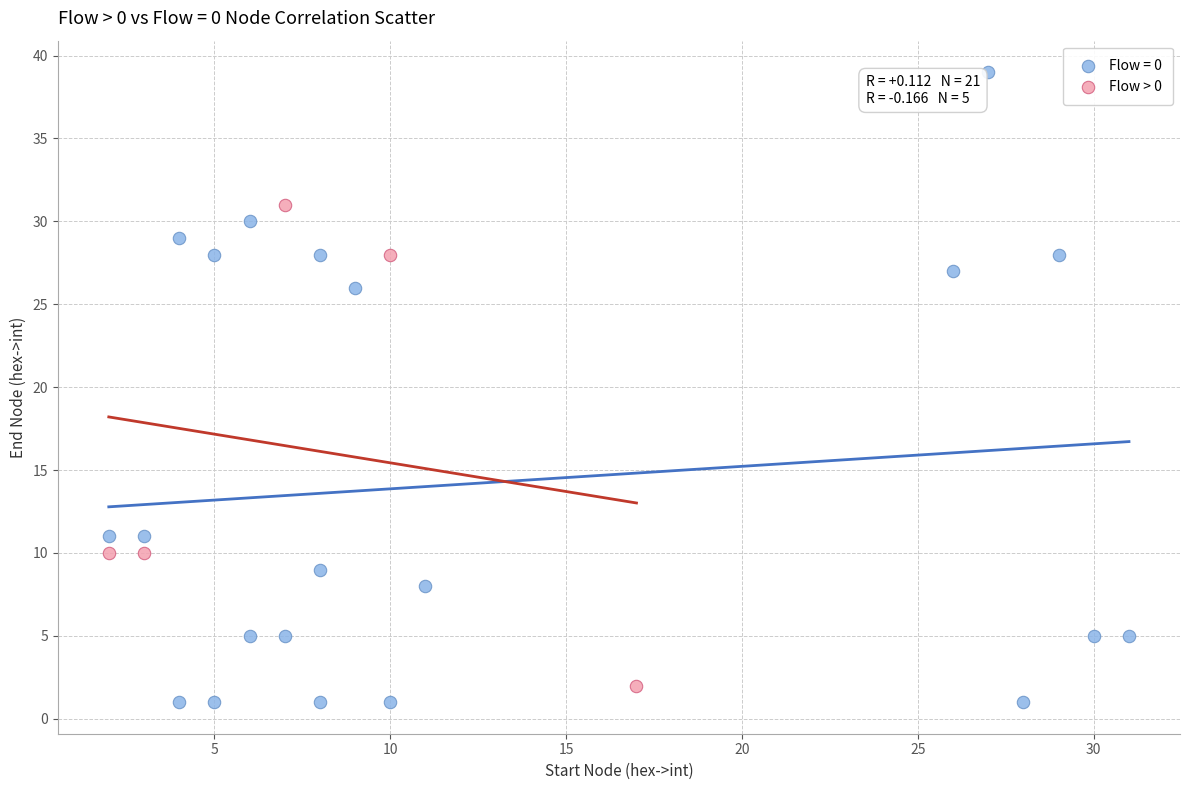

Which series has the largest Y range (max minus min)?

Flow = 0